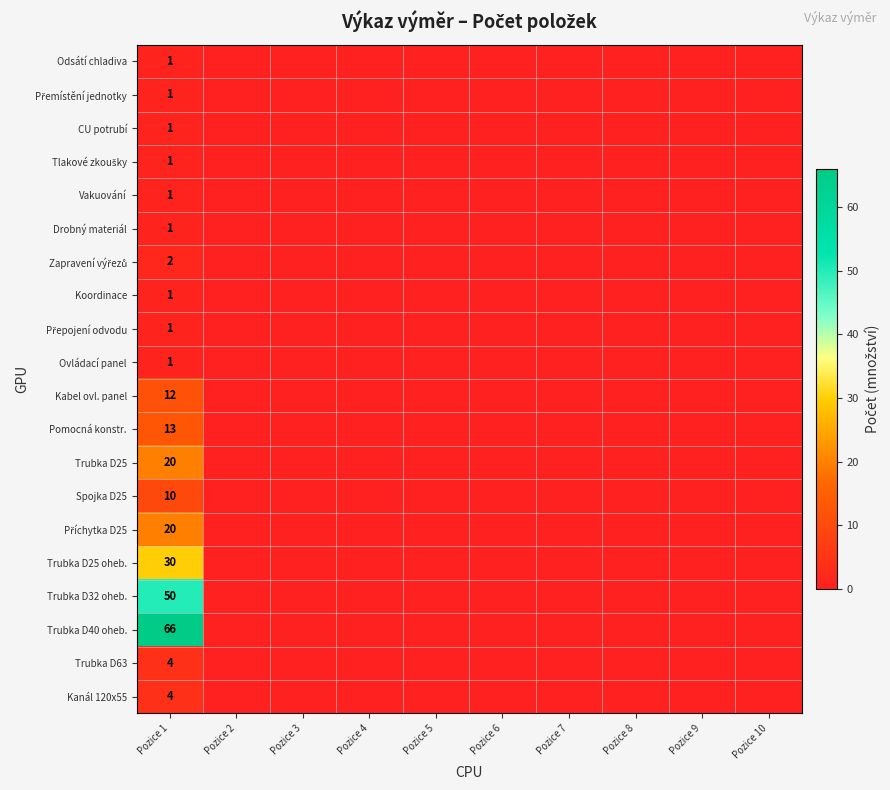

Rank the categories by Kanál 120x55 value from lowest to highest.

Pozice 2, Pozice 3, Pozice 4, Pozice 5, Pozice 6, Pozice 7, Pozice 8, Pozice 9, Pozice 10, Pozice 1